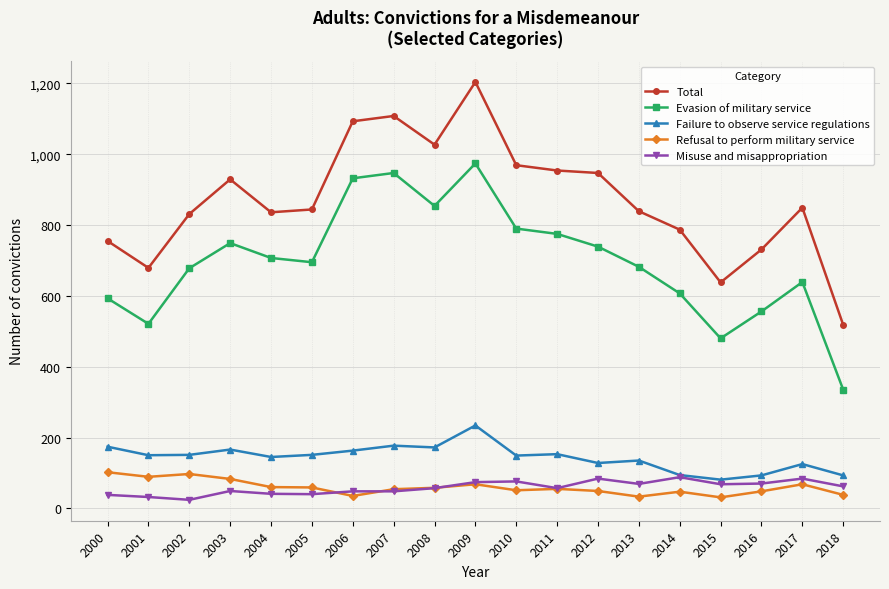

What is the spread (max minus min) of values at 2000?

717